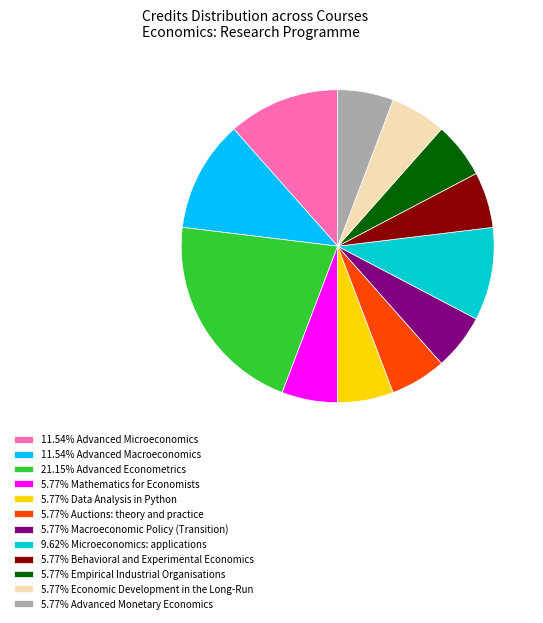

Is the sum of 5.77% Data Analysis in Python and 5.77% Advanced Monetary Economics greater than half?

No